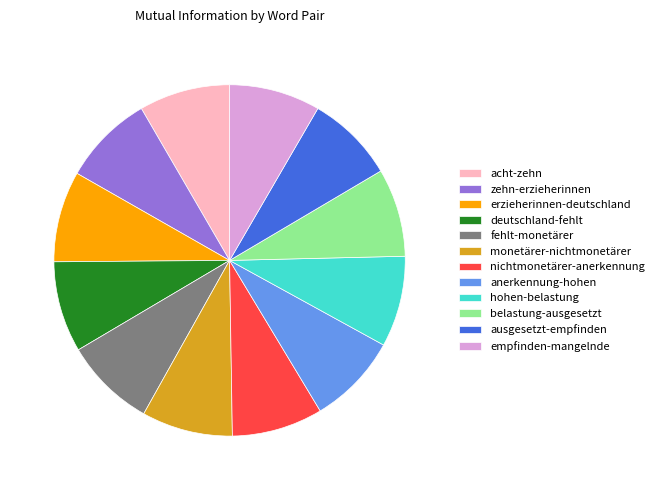

Combined, do ausgesetzt-empfinden and acht-zehn account for over 50%?

No